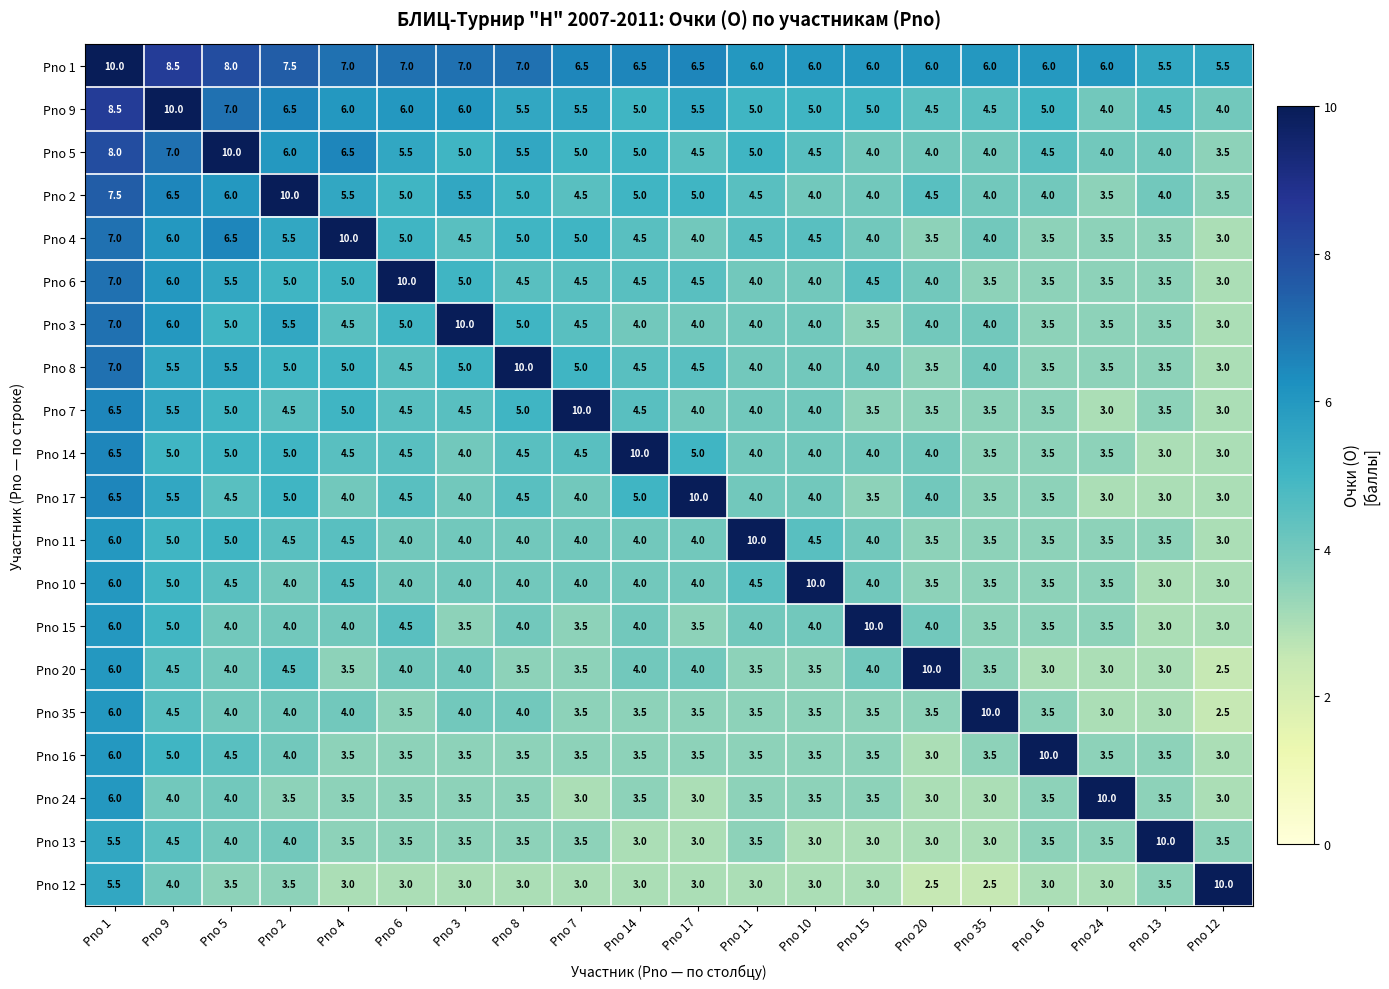

The Pno 8 series shows 3.5 at Pno 24. True or false?

True